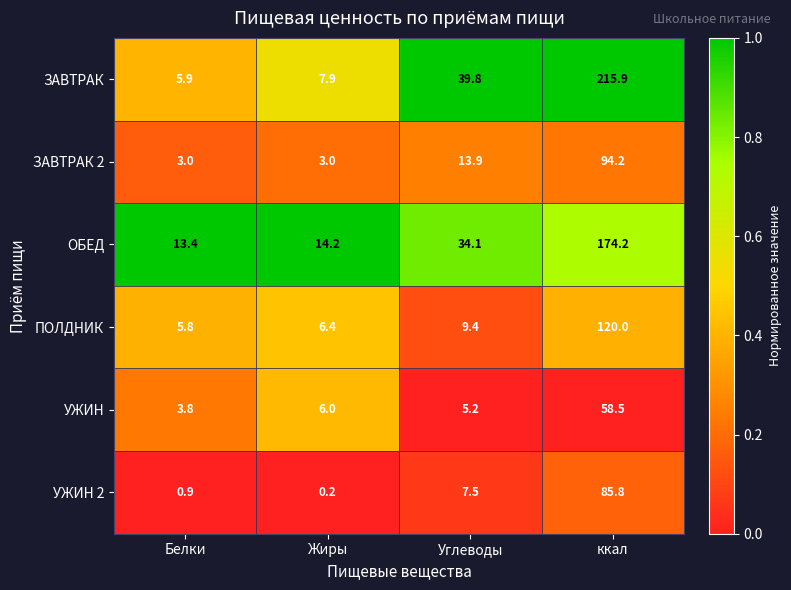

Reading left to right, transcribe all the data shown in this chart.

ЗАВТРАК: Белки=5.9	Жиры=7.9	Углеводы=39.8	ккал=215.9
ЗАВТРАК 2: Белки=3.0	Жиры=3.0	Углеводы=13.9	ккал=94.2
ОБЕД: Белки=13.4	Жиры=14.2	Углеводы=34.1	ккал=174.2
ПОЛДНИК: Белки=5.8	Жиры=6.4	Углеводы=9.4	ккал=120.0
УЖИН: Белки=3.8	Жиры=6.0	Углеводы=5.2	ккал=58.5
УЖИН 2: Белки=0.9	Жиры=0.2	Углеводы=7.5	ккал=85.8